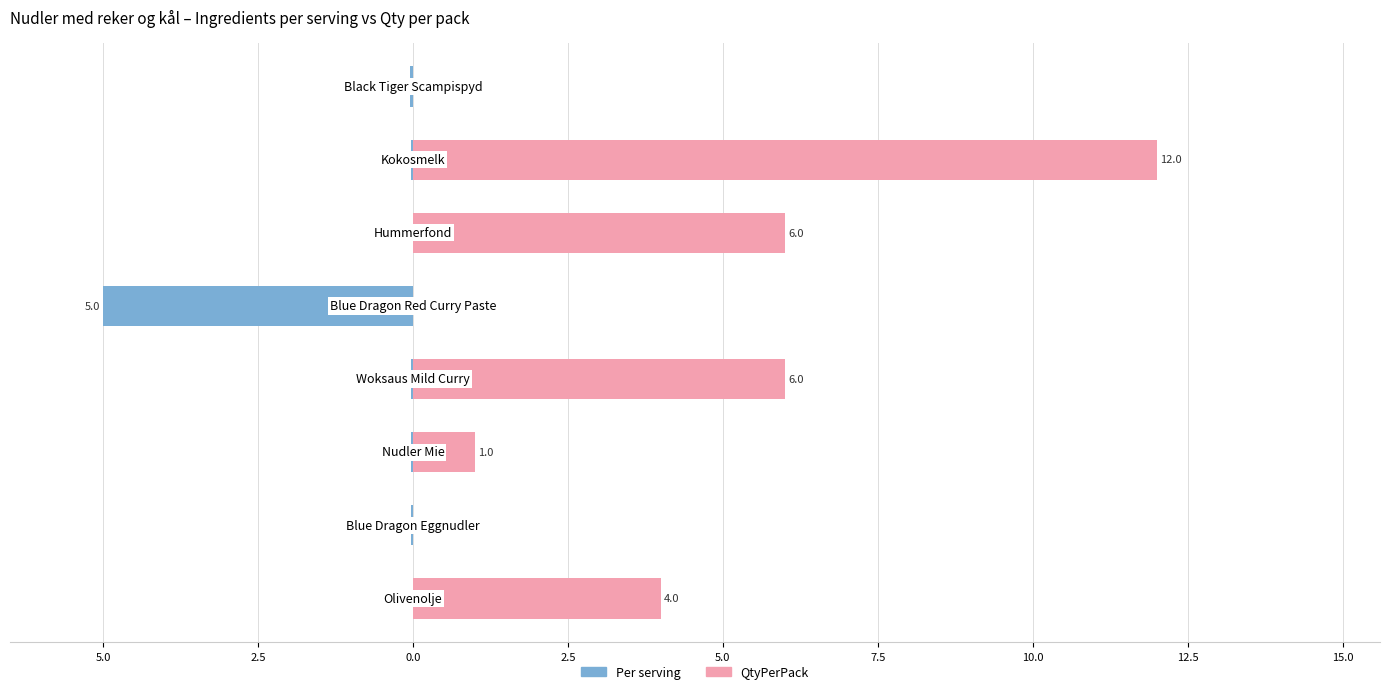

Which series has the largest total across all categories?

QtyPerPack